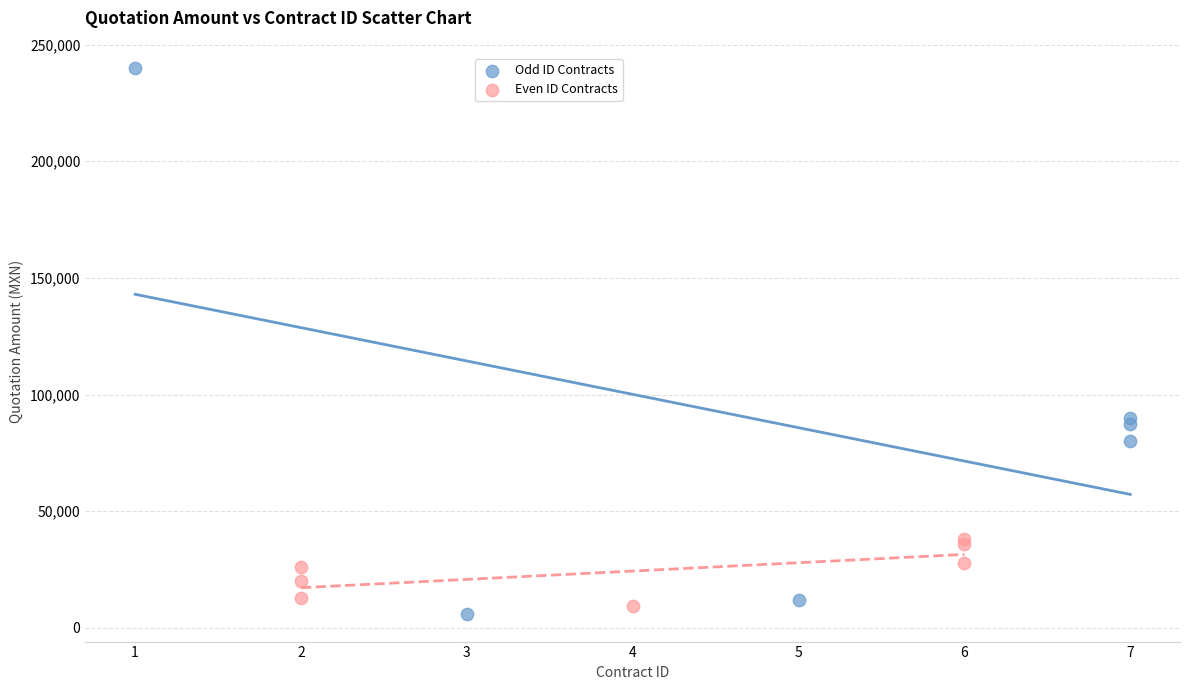

Which series has the largest Y range (max minus min)?

Odd ID Contracts